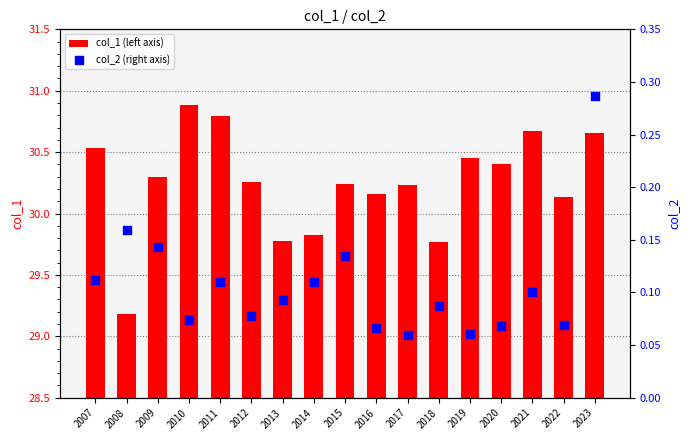

What is the total value across all series at 2015?

30.4